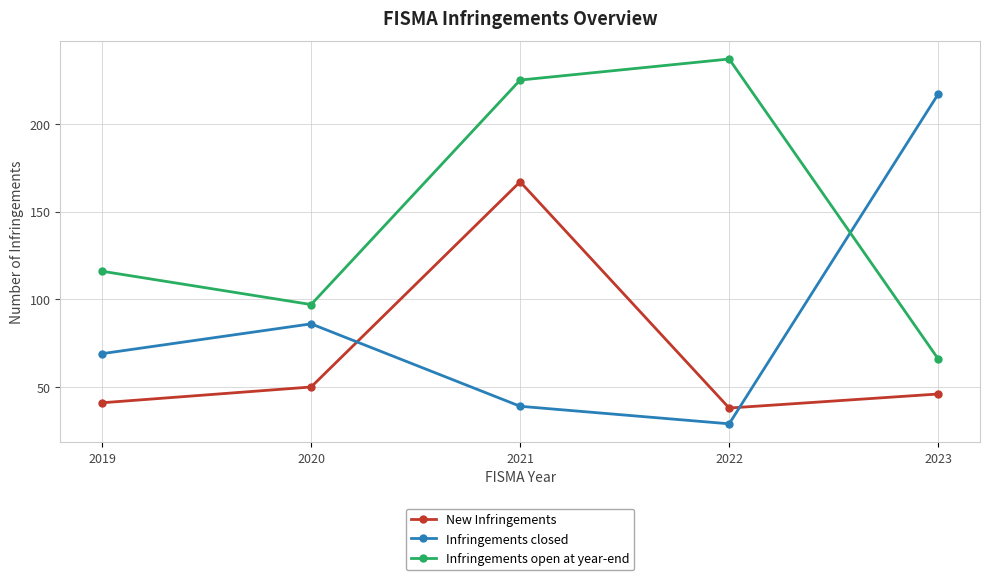

Which label corresponds to the smallest value in the chart?

2022